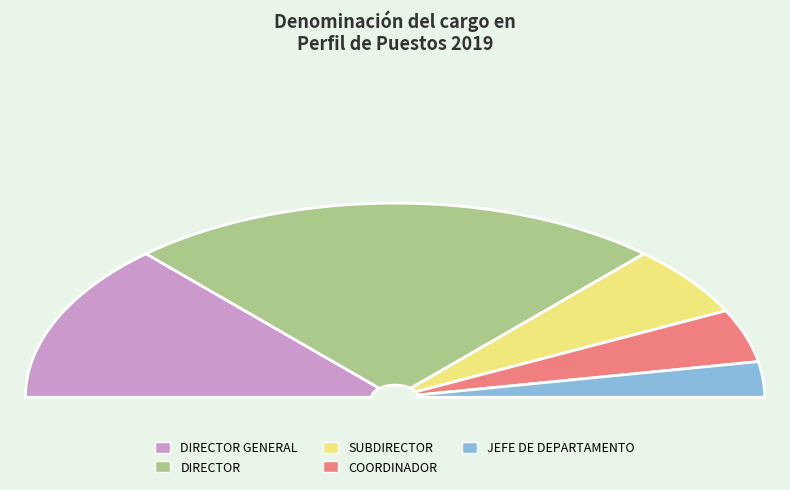

Which slice is the smallest?

JEFE DE DEPARTAMENTO